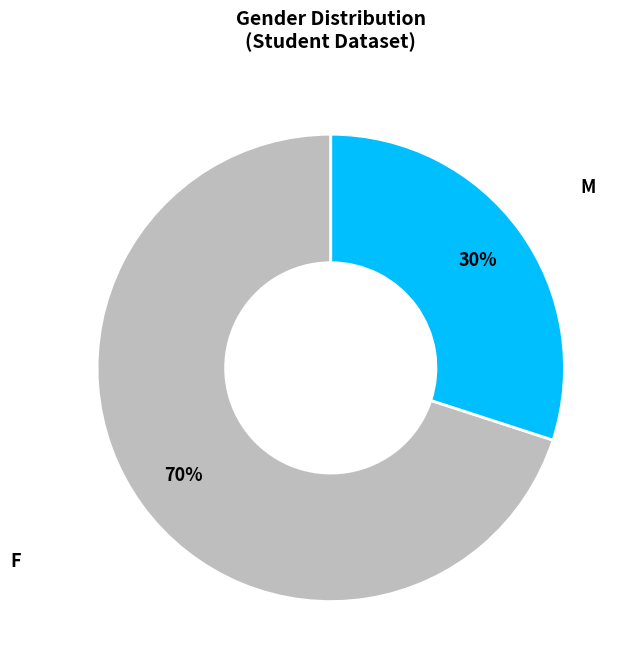

To the nearest percent, what is the average slice percentage?

50%